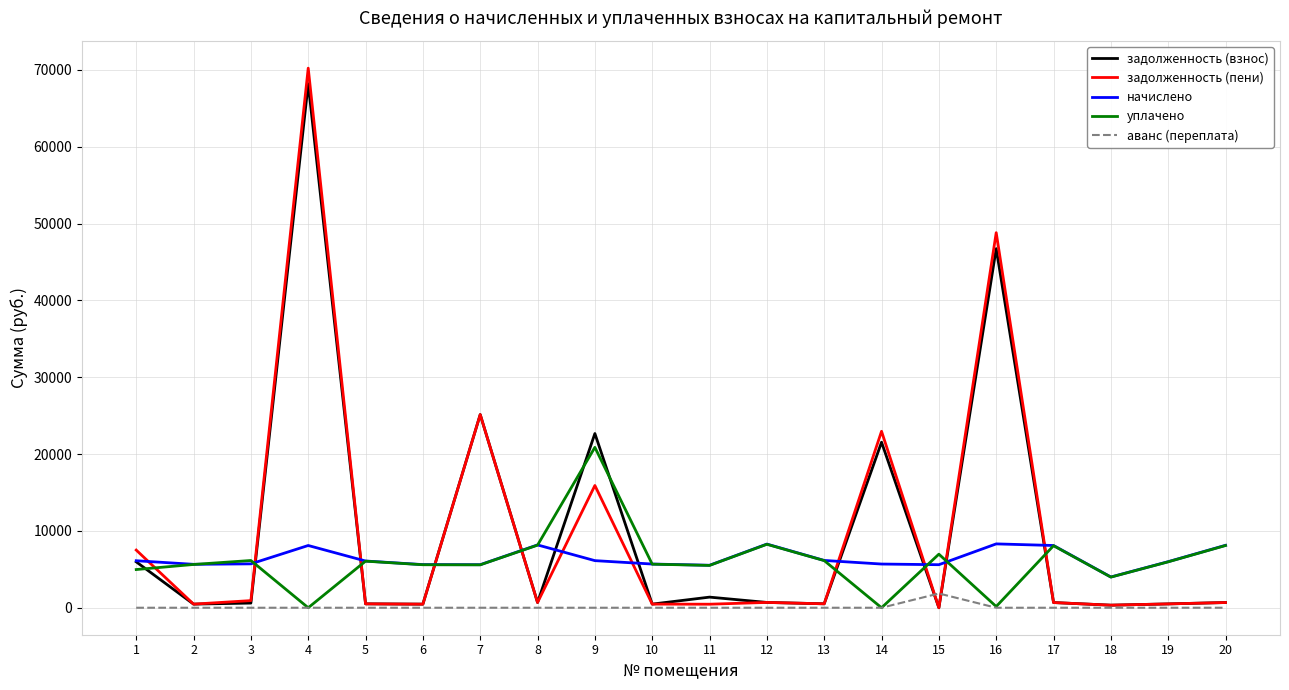

At which category does уплачено reach its first local valley?

4